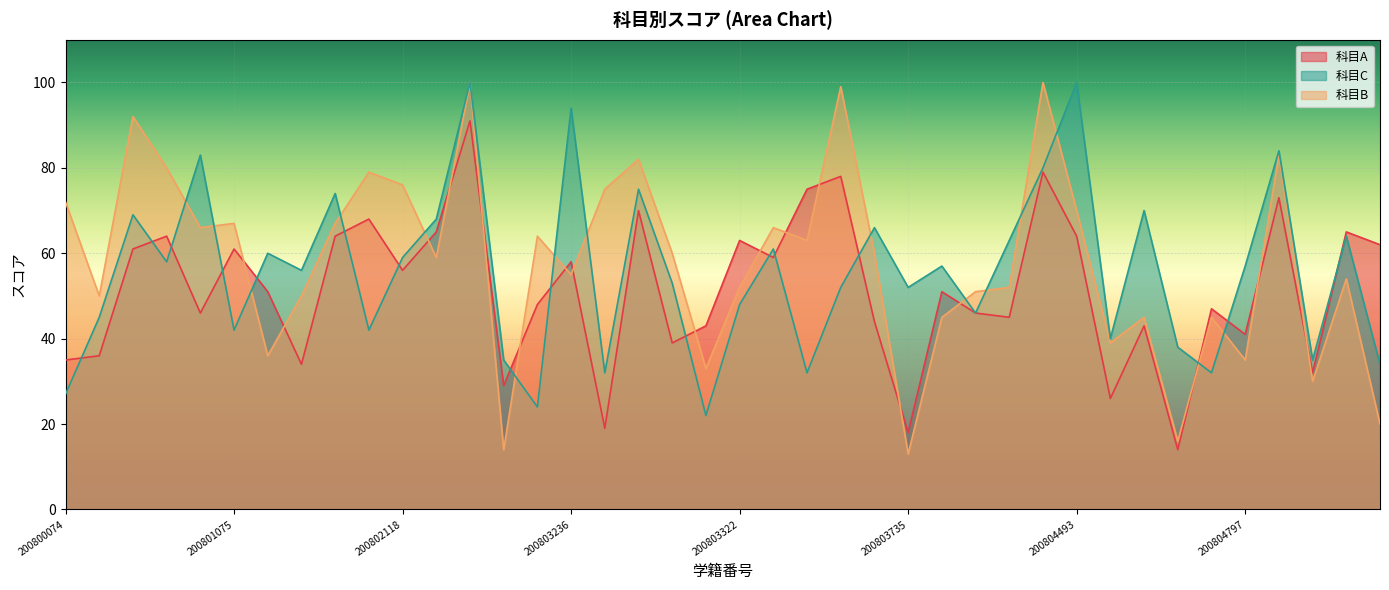

At which category does the chart reach its peak across all series?

200802788